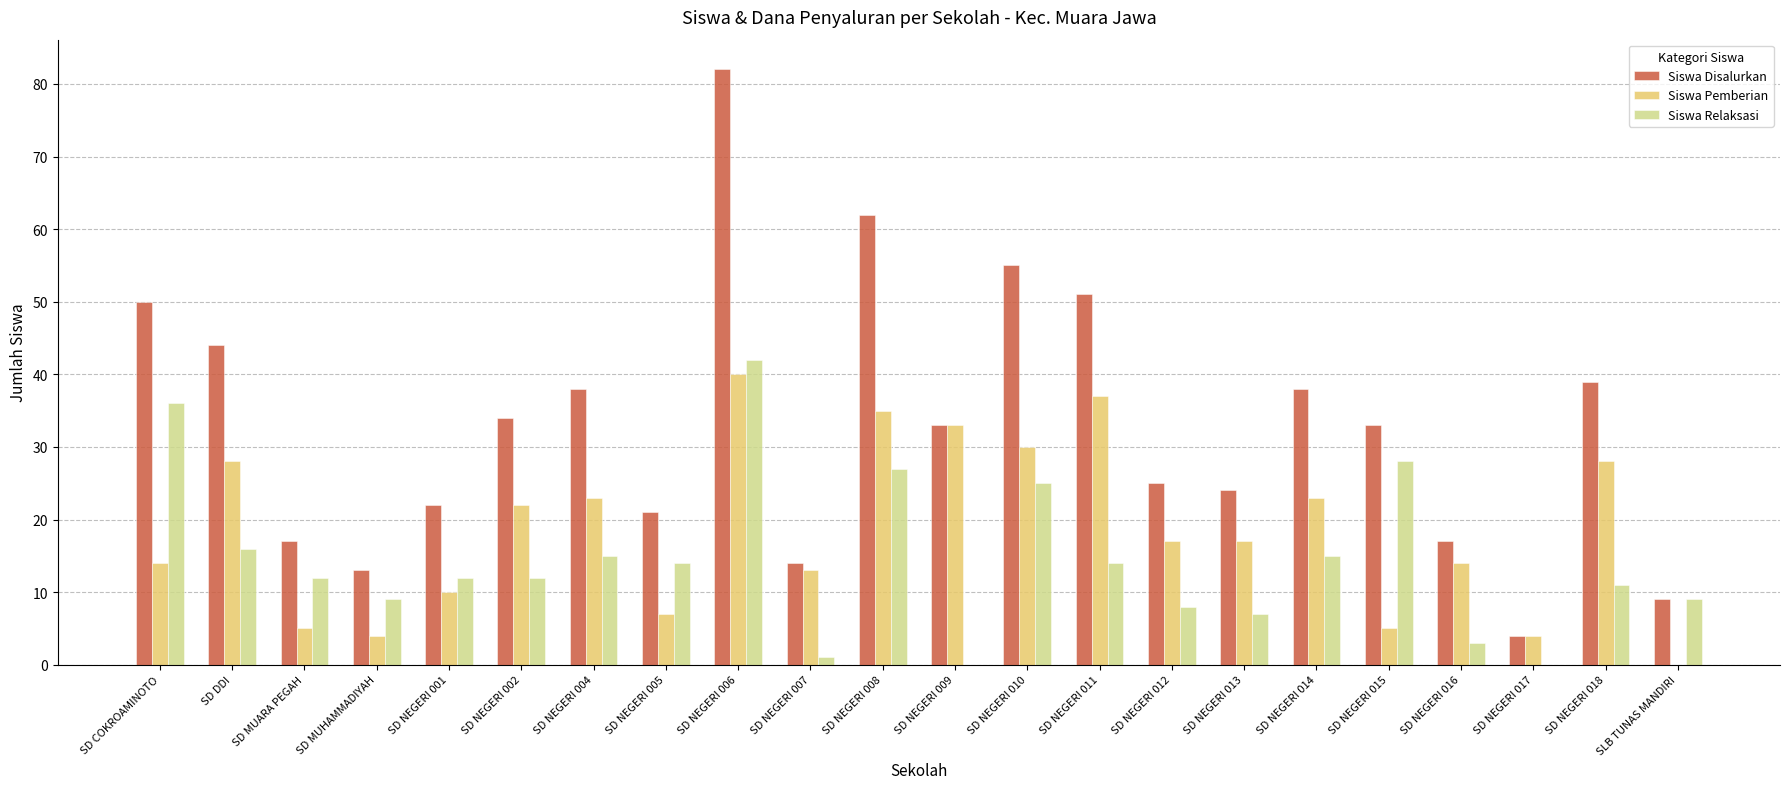

Is it true that Siswa Relaksasi equals 0 at SD NEGERI 017?

True